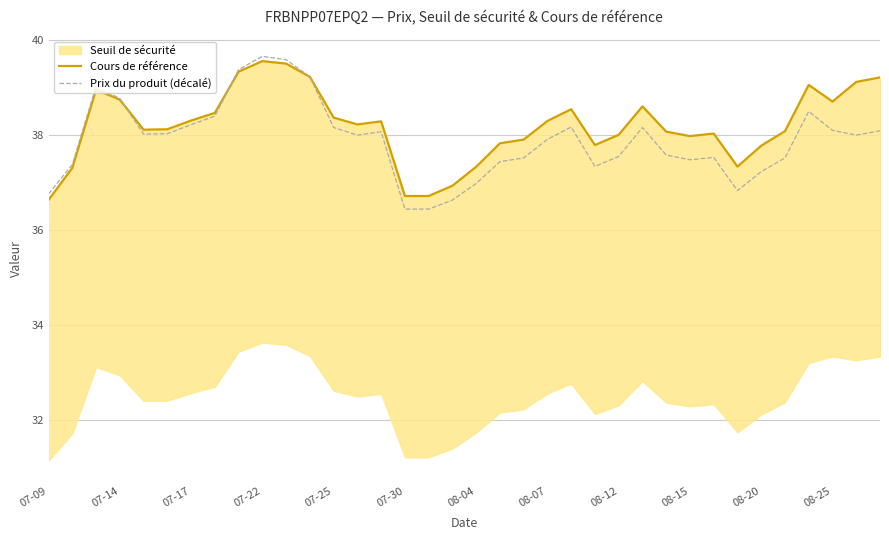

Reading left to right, list all the values displayed in this chart.

Cours de référence: 36.6	37.3	39.0	38.7	38.1	38.1	38.3	38.5	39.3	39.6	39.5	39.2	38.4	38.2	38.3	36.7	36.7	36.9	37.3	37.8	37.9	38.3	38.5	37.8	38.0	38.6	38.1	38.0	38.0	37.3	37.8	38.1	39.1	38.7	39.1	39.2
Prix du produit (décalé): 36.8	37.4	39.0	38.8	38.0	38.0	38.2	38.4	39.4	39.7	39.6	39.2	38.2	38.0	38.1	36.4	36.4	36.6	37.0	37.4	37.5	37.9	38.2	37.3	37.5	38.2	37.6	37.5	37.5	36.8	37.2	37.5	38.5	38.1	38.0	38.1